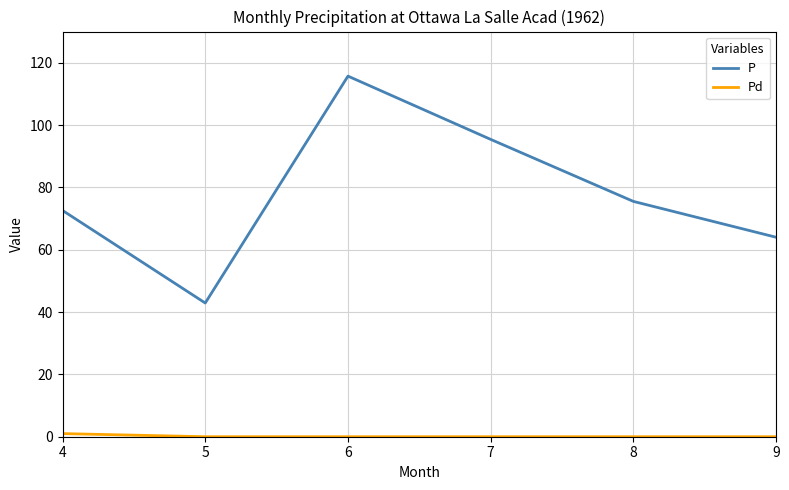

True or false: P has more than 2 interior local peaks.

False